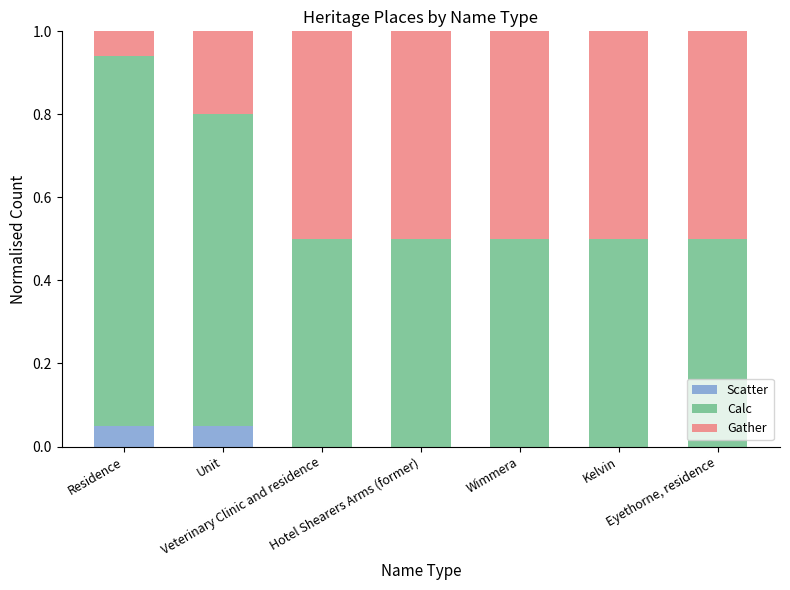

Between Kelvin and Wimmera, which is larger?

Kelvin